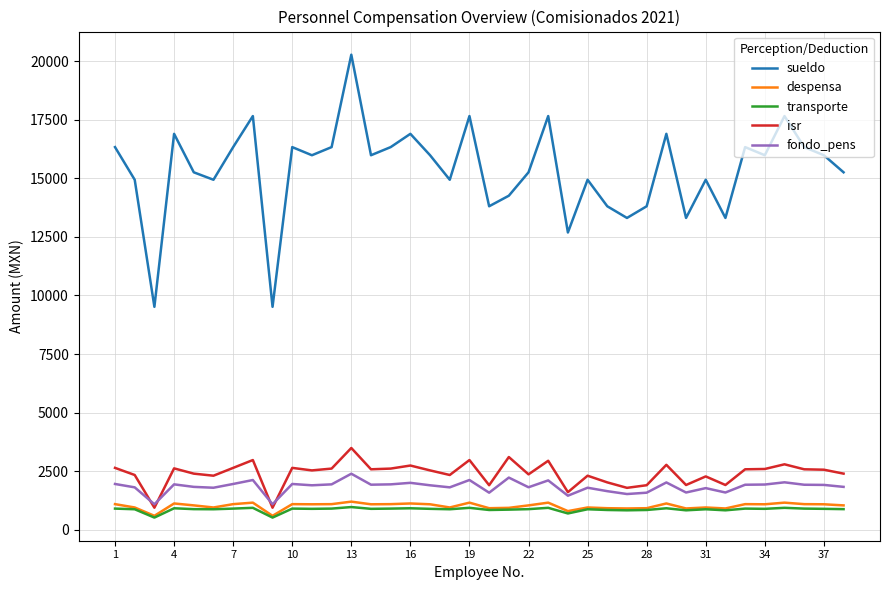

Which series has the largest range (max minus min)?

sueldo